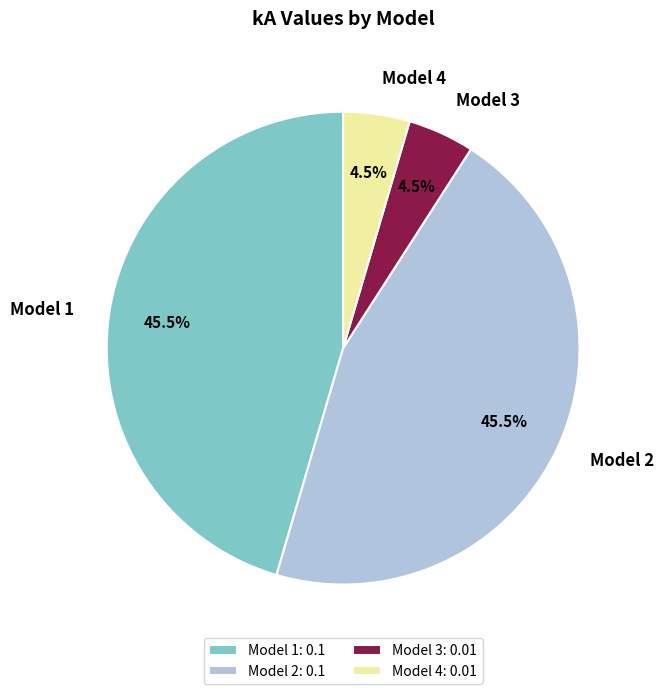

Between Model 3 and Model 2, which is larger?

Model 2